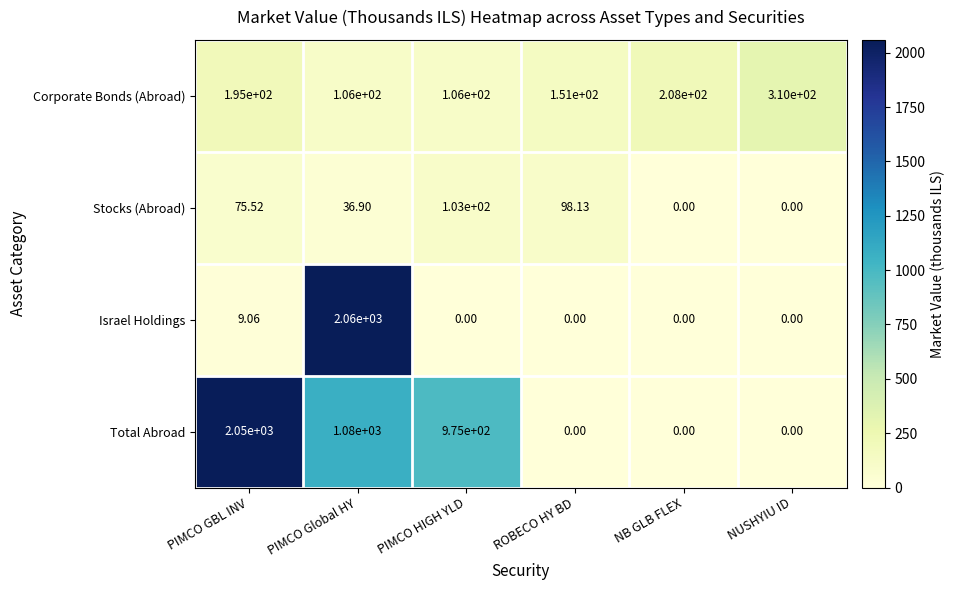

Which series has the largest total across all categories?

Total Abroad